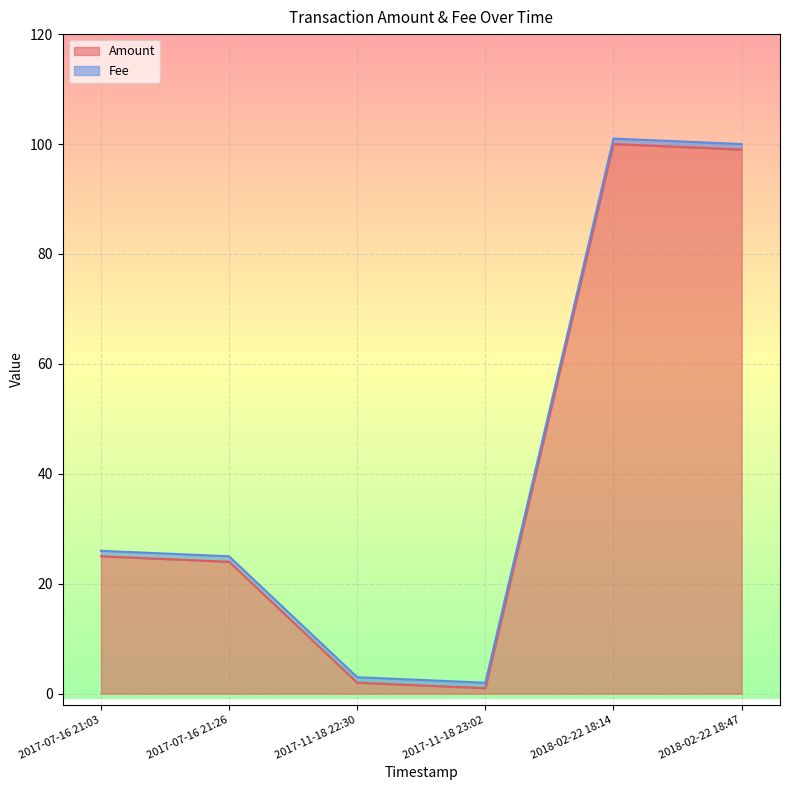

Is it true that the value at 2017-11-18 23:02 is 1?

True